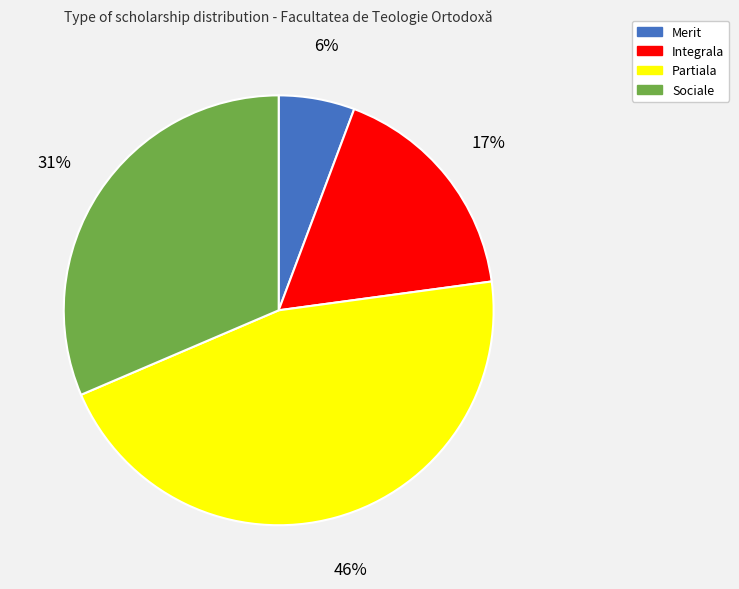

What percentage is the Integrala slice, to the nearest percent?

17%